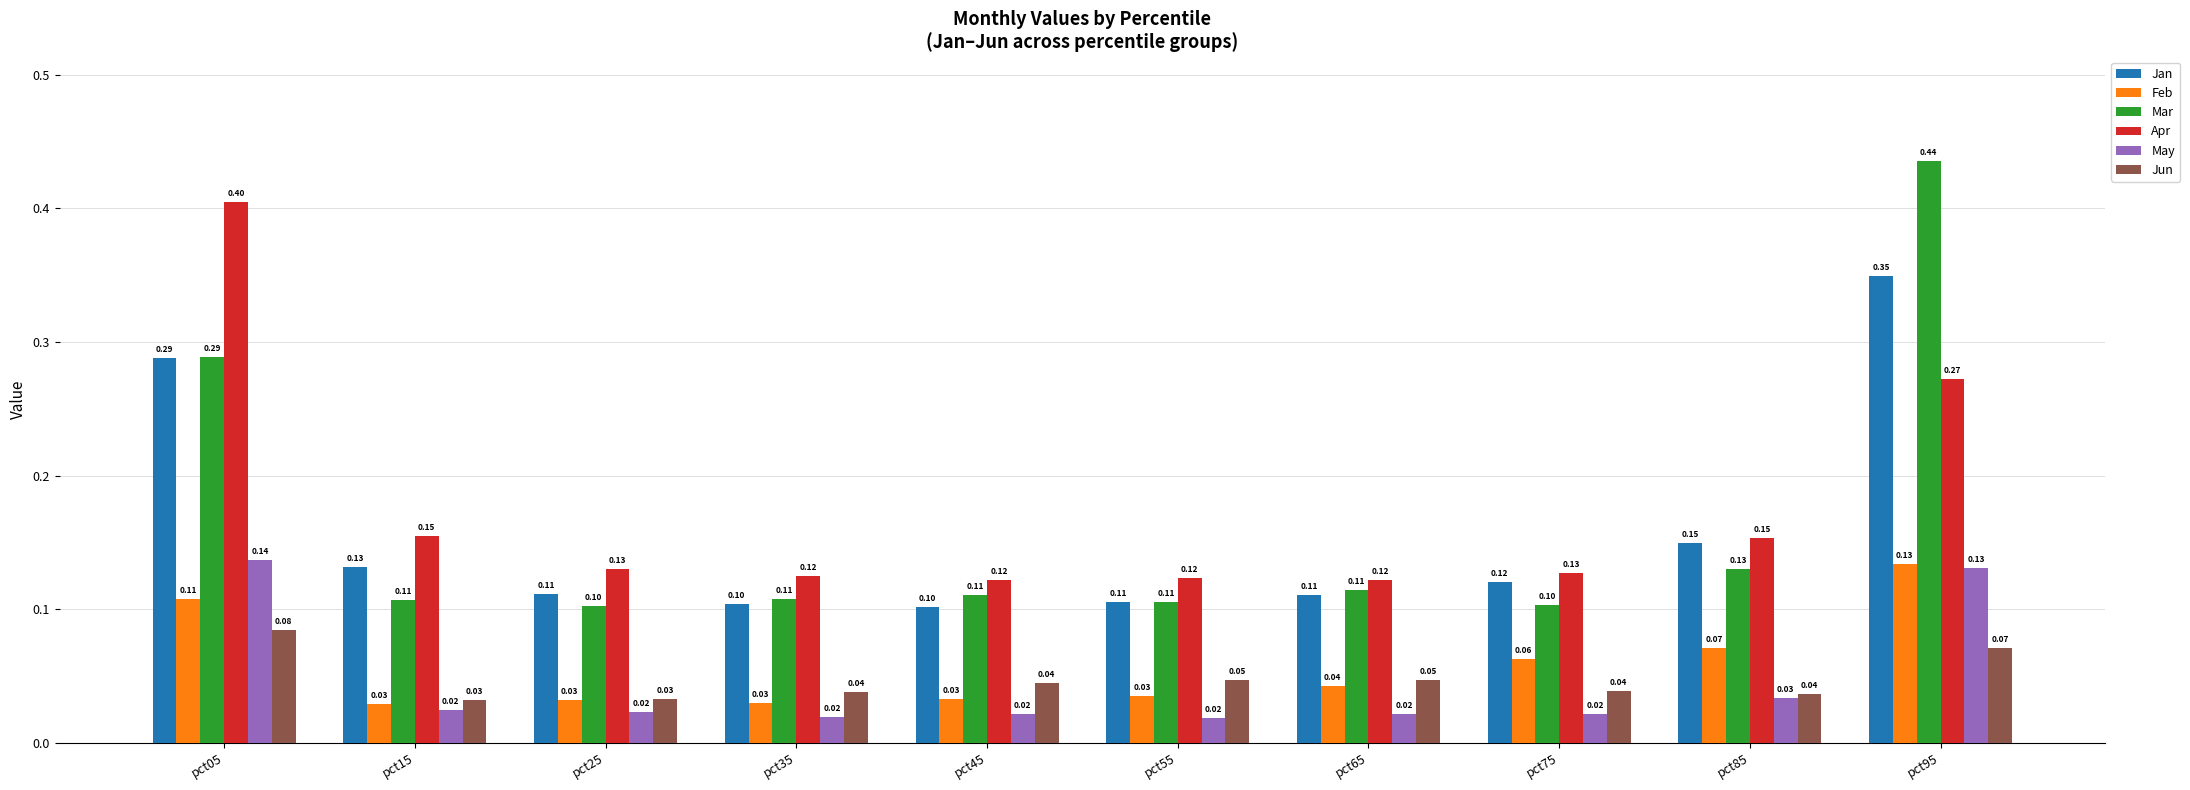

Count the Feb values in the range 0 to 1.

10